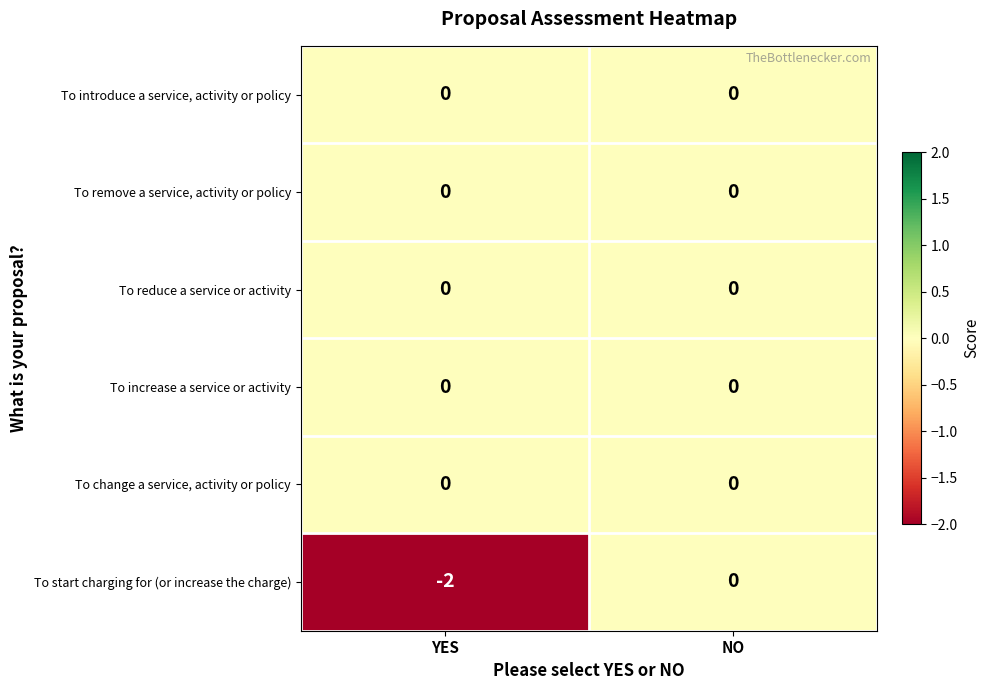

Which series has the widest spread of values?

To start charging for (or increase the charge)